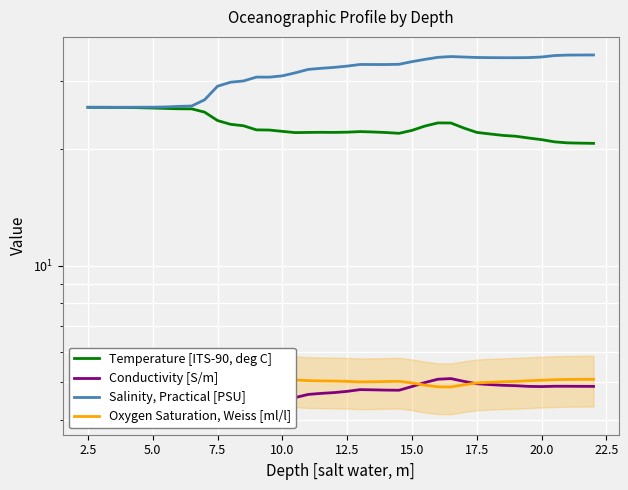

How many data points in Temperature [ITS-90, deg C] are less than 22?

9